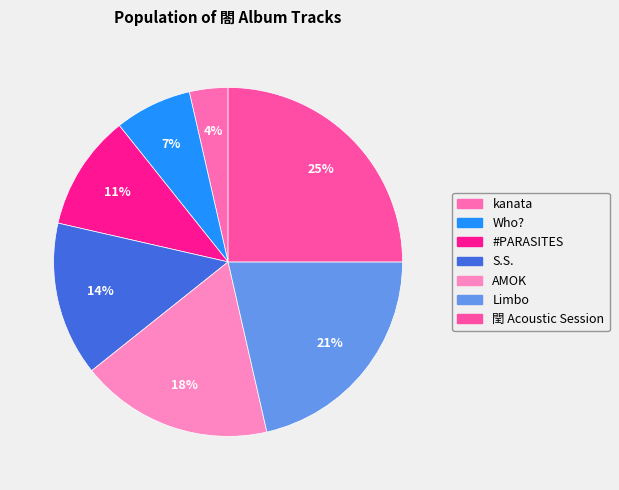

Which slice is the largest?

閏 Acoustic Session